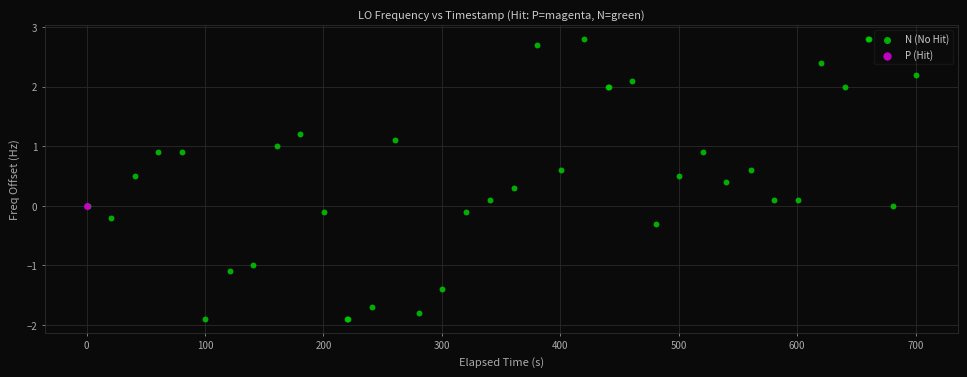

What are all the series names shown in the legend?

N (No Hit), P (Hit)